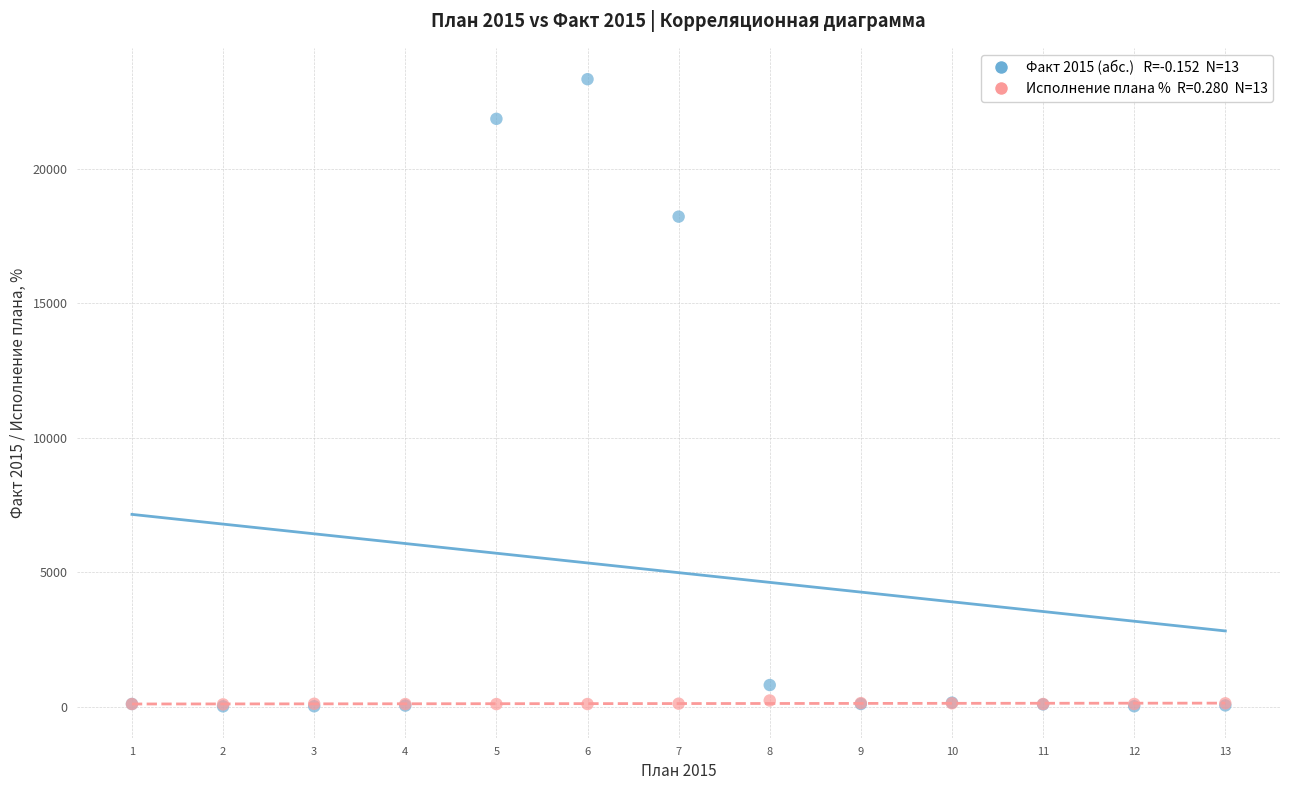

Across all series, what Y value is closest to 11665?

18212.0